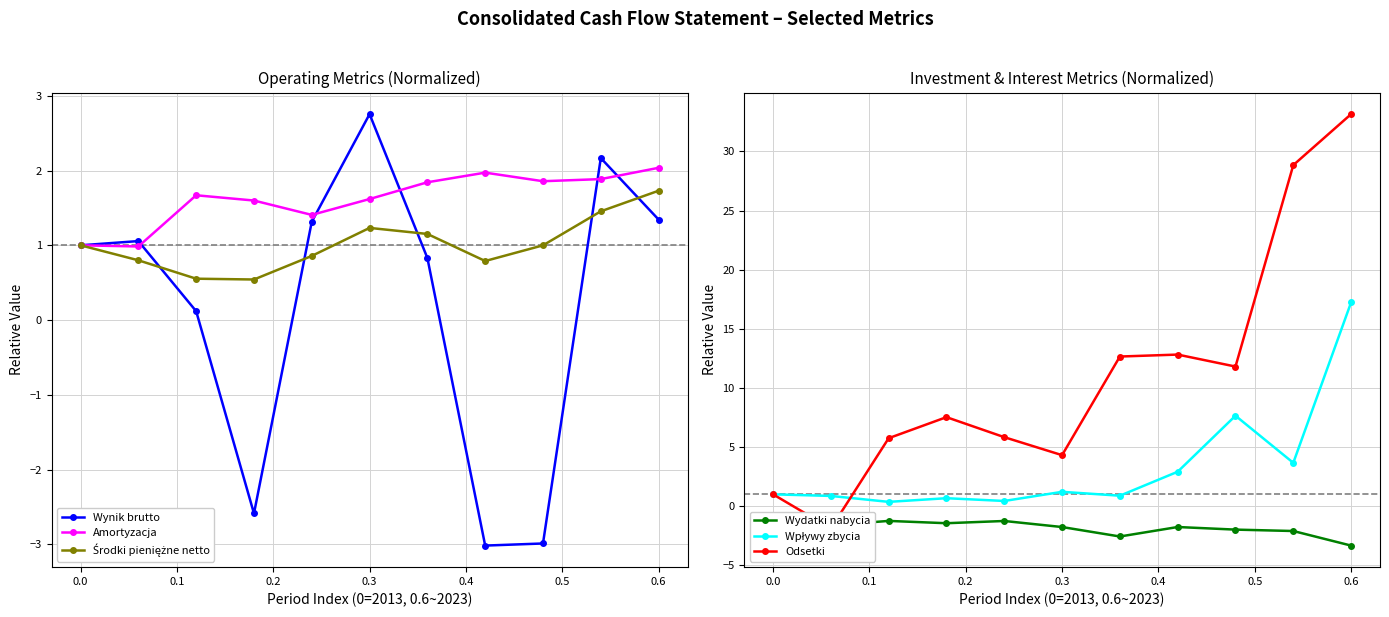

True or false: Wpływy zbycia and Wydatki nabycia cross at least once.

False